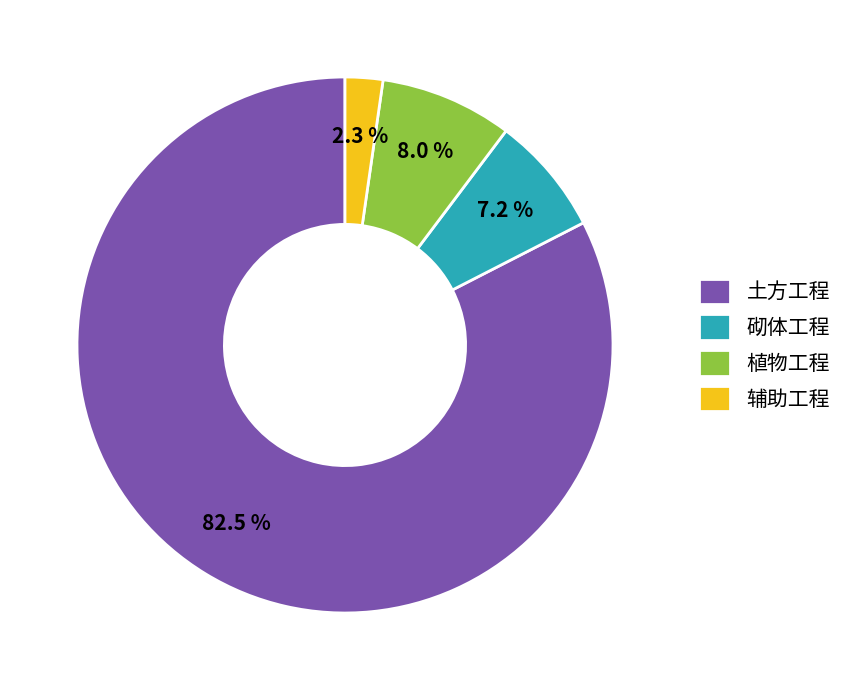

Combined, do 植物工程 and 砌体工程 account for over 50%?

No